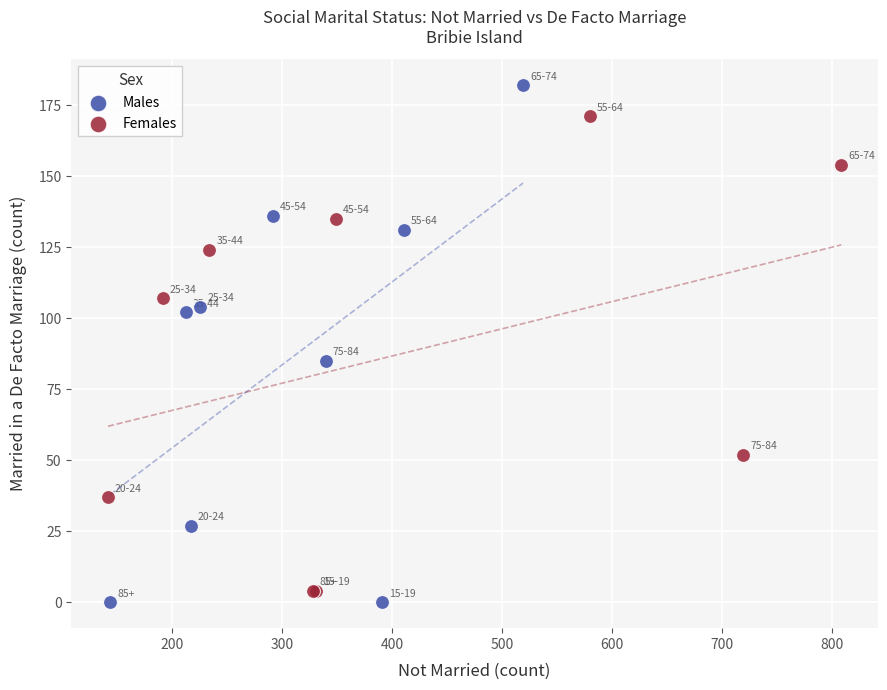

What are all the series names shown in the legend?

Males, Females